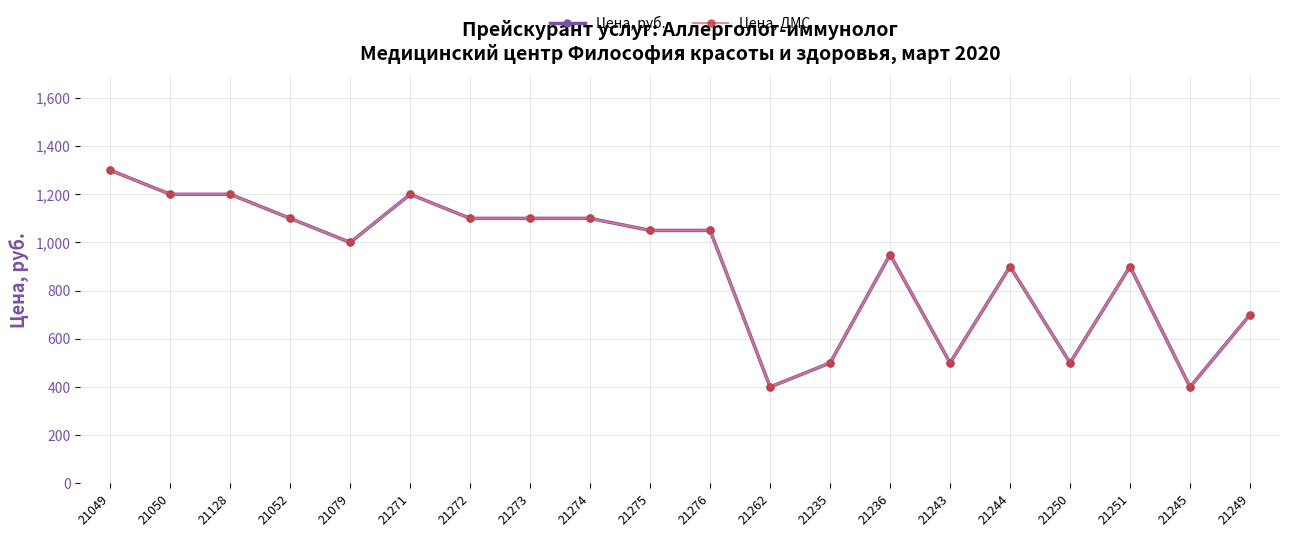

What position from the right is 21249?

1